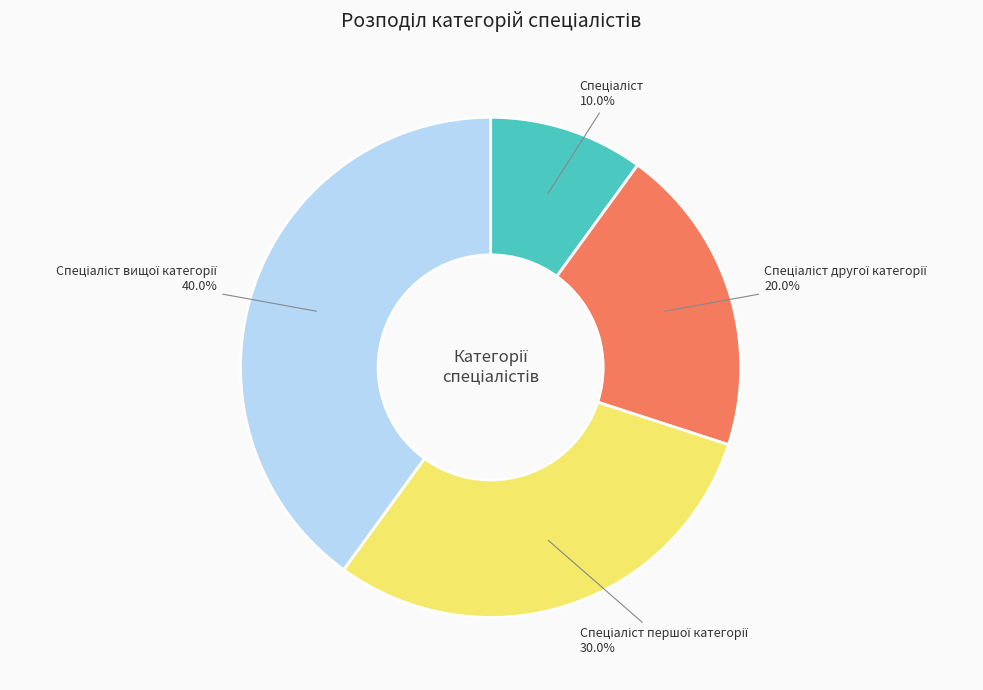

Is there a majority slice in this chart?

No